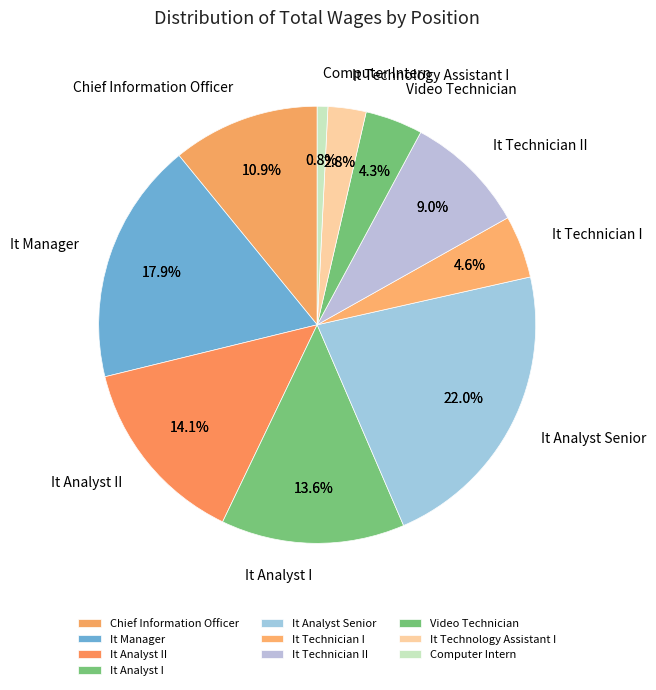

Does any single category account for the majority?

No